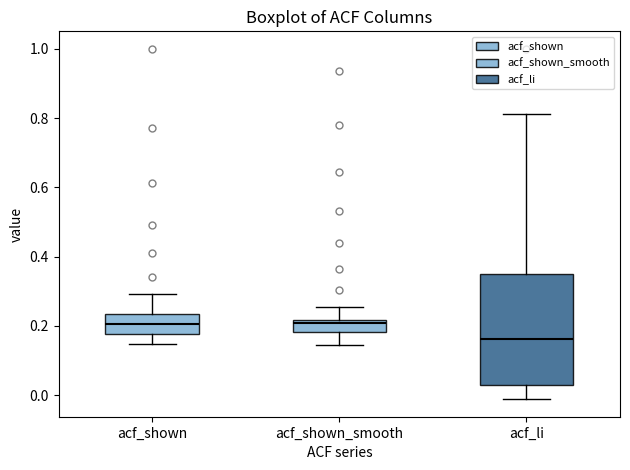

Where does the upper whisker of the box for acf_shown_smooth end on the y-axis? The values are not printed on the chart, so give them approximately, as read against the axis.

0.26